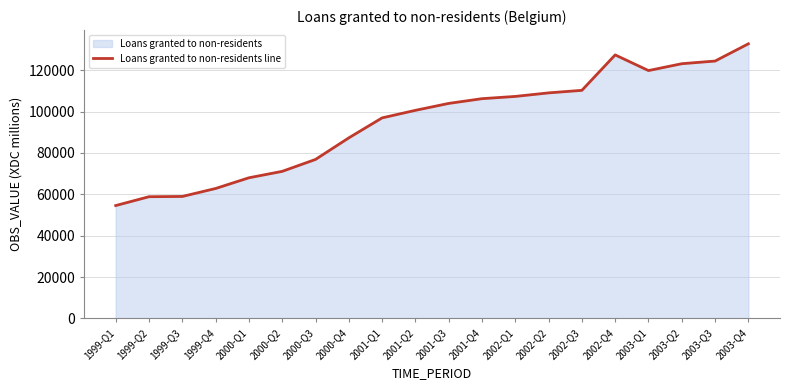

Where is the data nearest to the value 93657?

2001-Q1